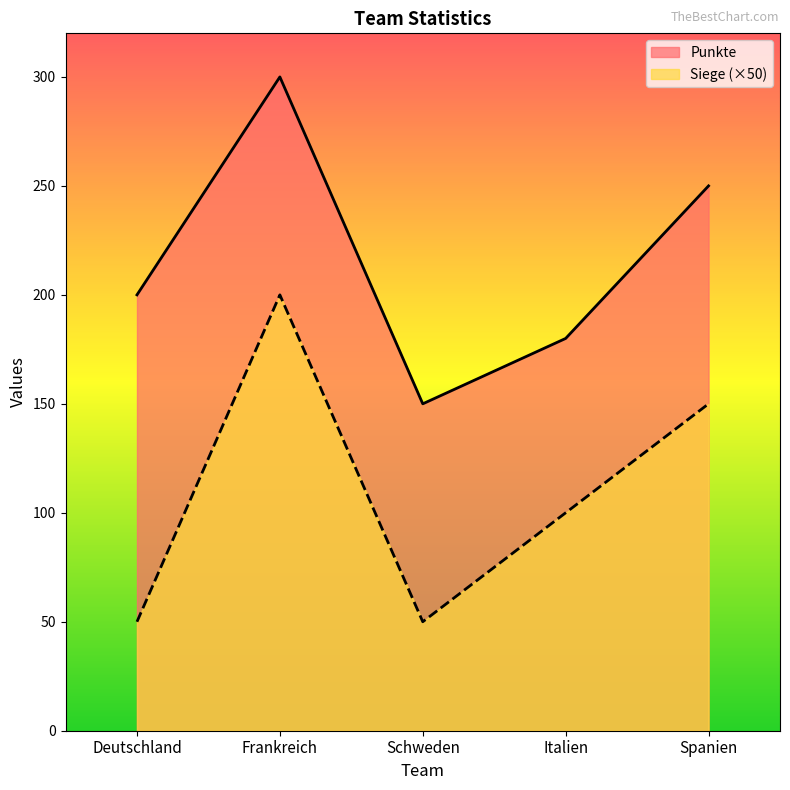

True or false: Punkte and Siege cross at least once.

False